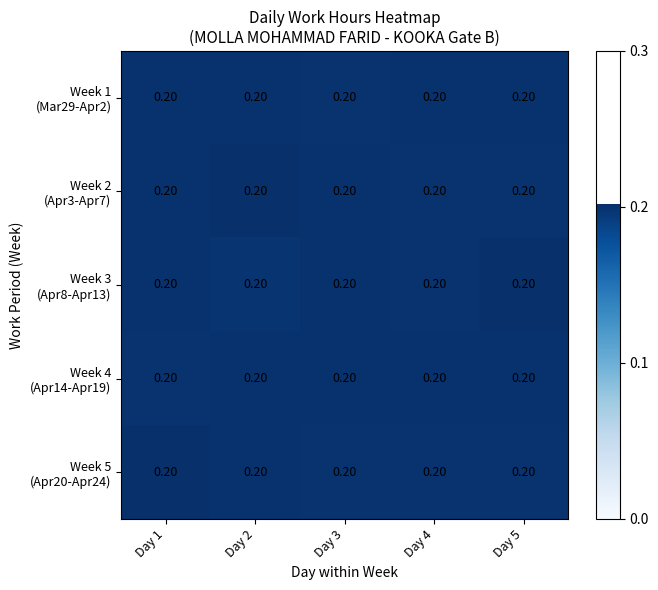

Between Day 1 and Day 3, which is larger?

Day 1